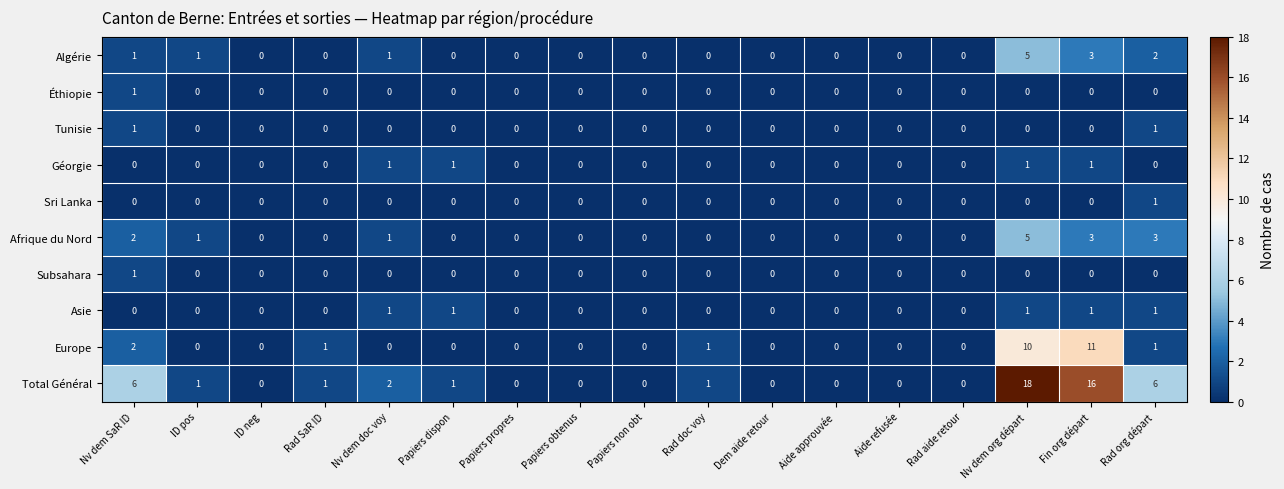

What is the greatest value displayed?

18